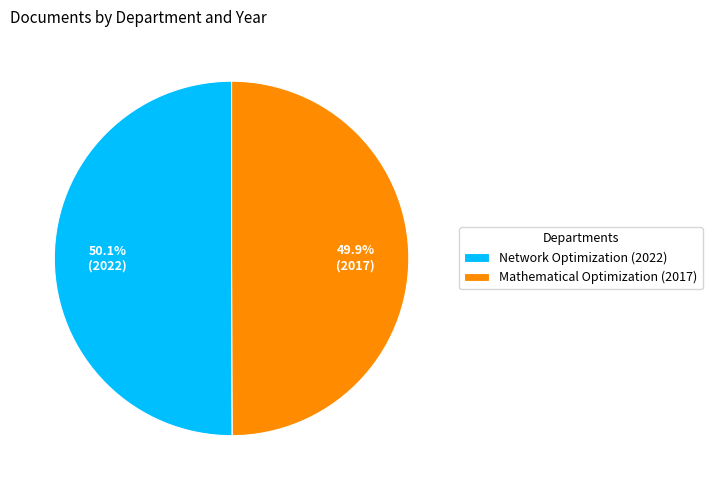

True or false: Network Optimization (2022) accounts for 50% of the total.

True